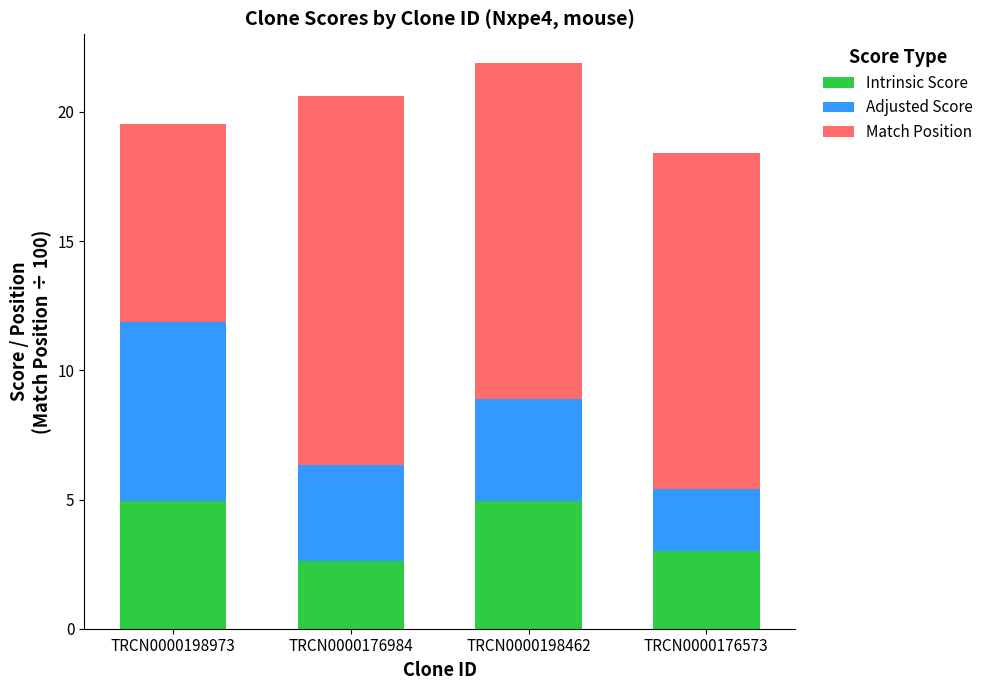

What is the total value across all series at TRCN0000198973?

19.5